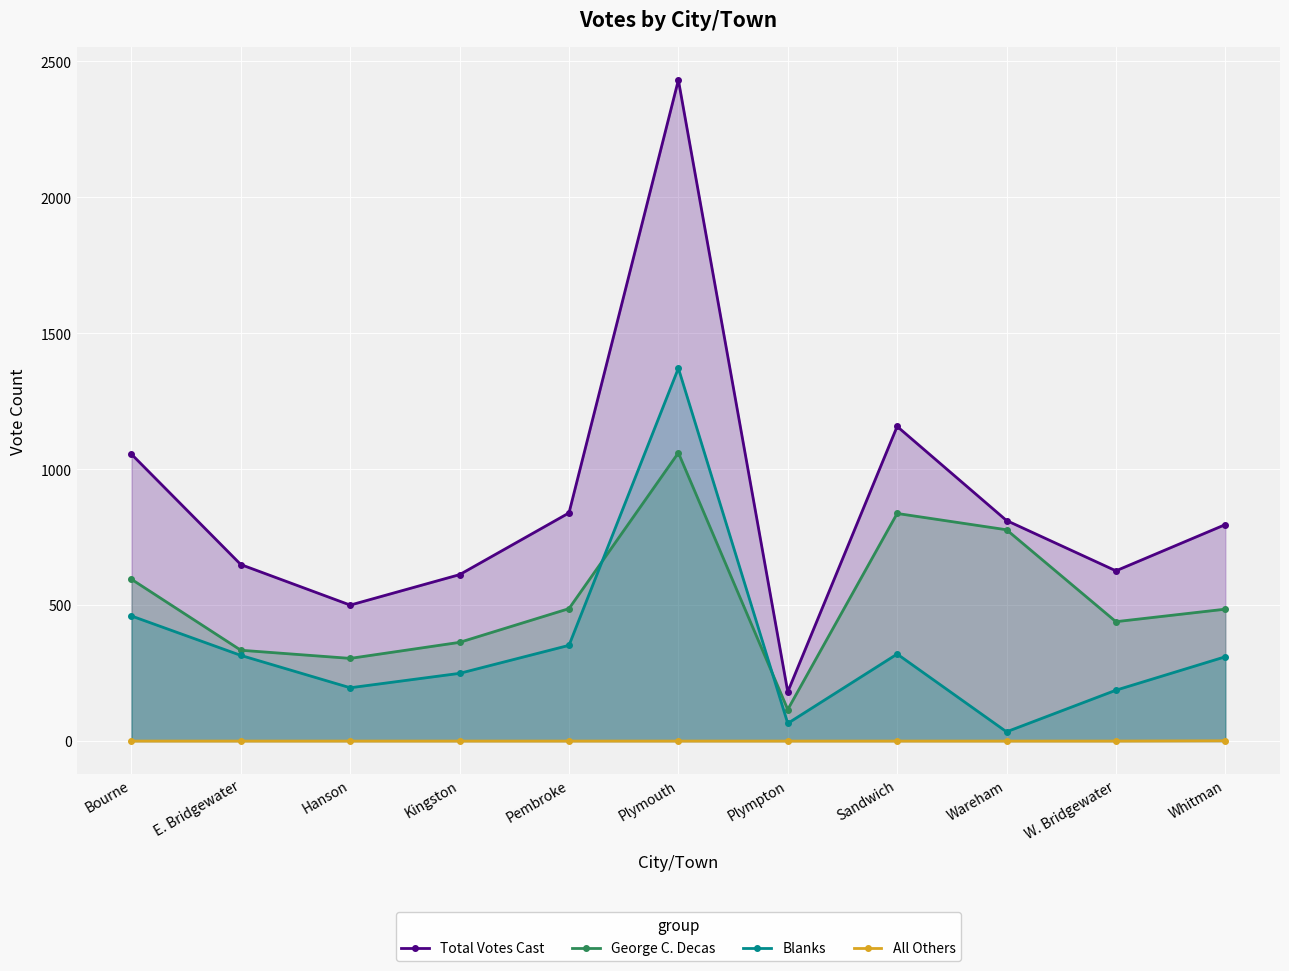

How many lines are shown in the chart?

4